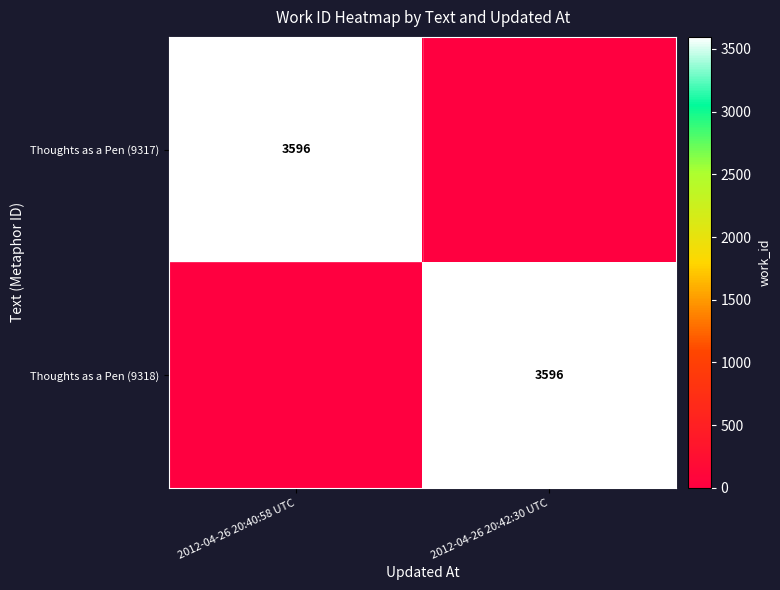

The Thoughts as a Pen (9318) series shows 5799 at 2012-04-26 20:42:30 UTC. True or false?

False